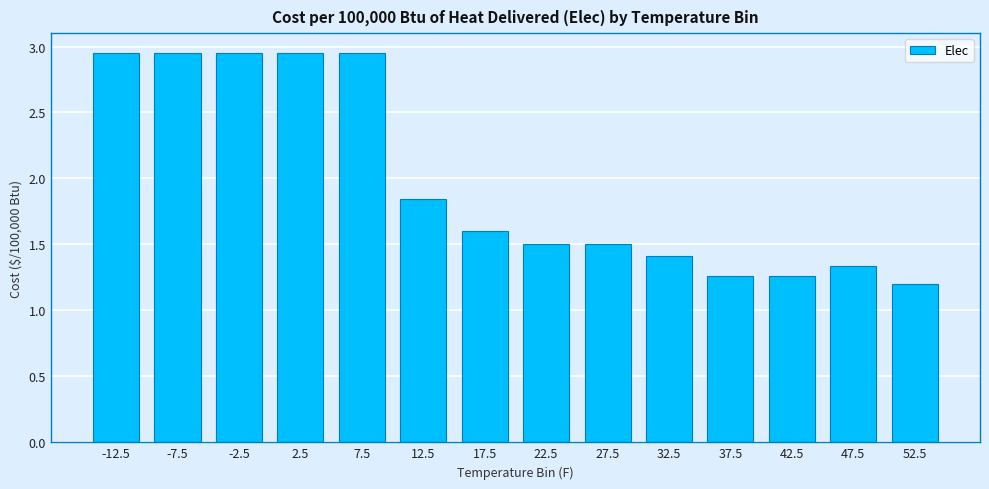

The chart shows a value of 0.4 at 52.5. True or false?

False